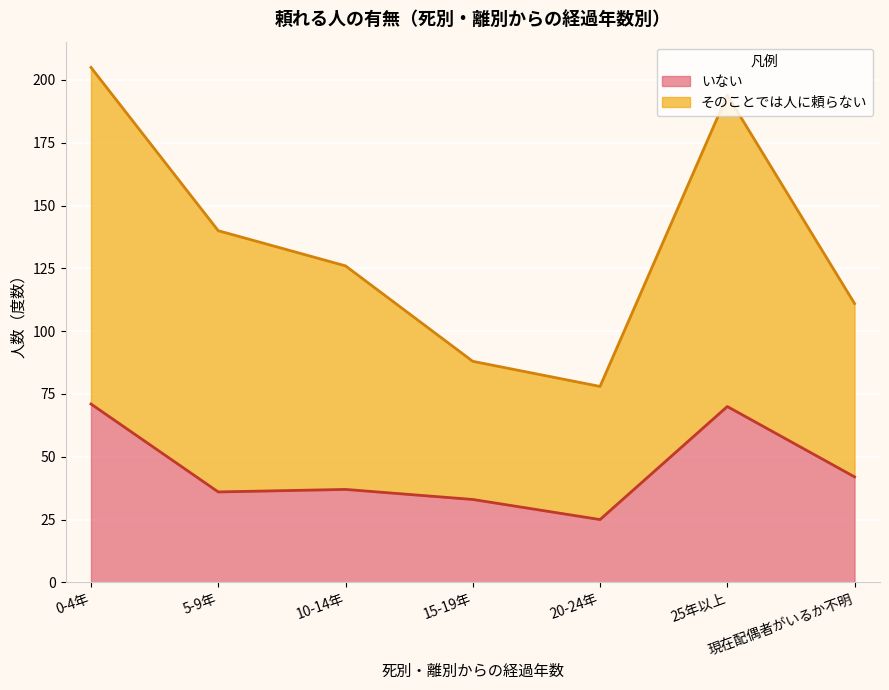

What position from the left is 現在配偶者がいるか不明?

7